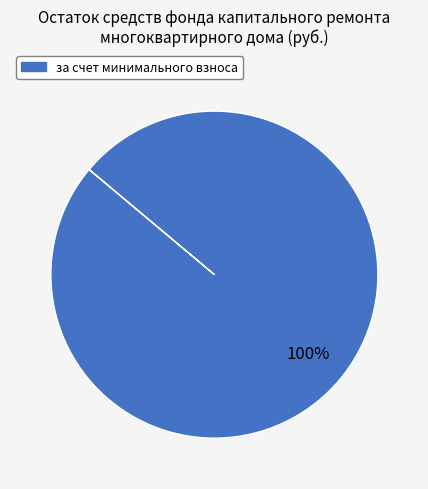

Is there a majority slice in this chart?

Yes